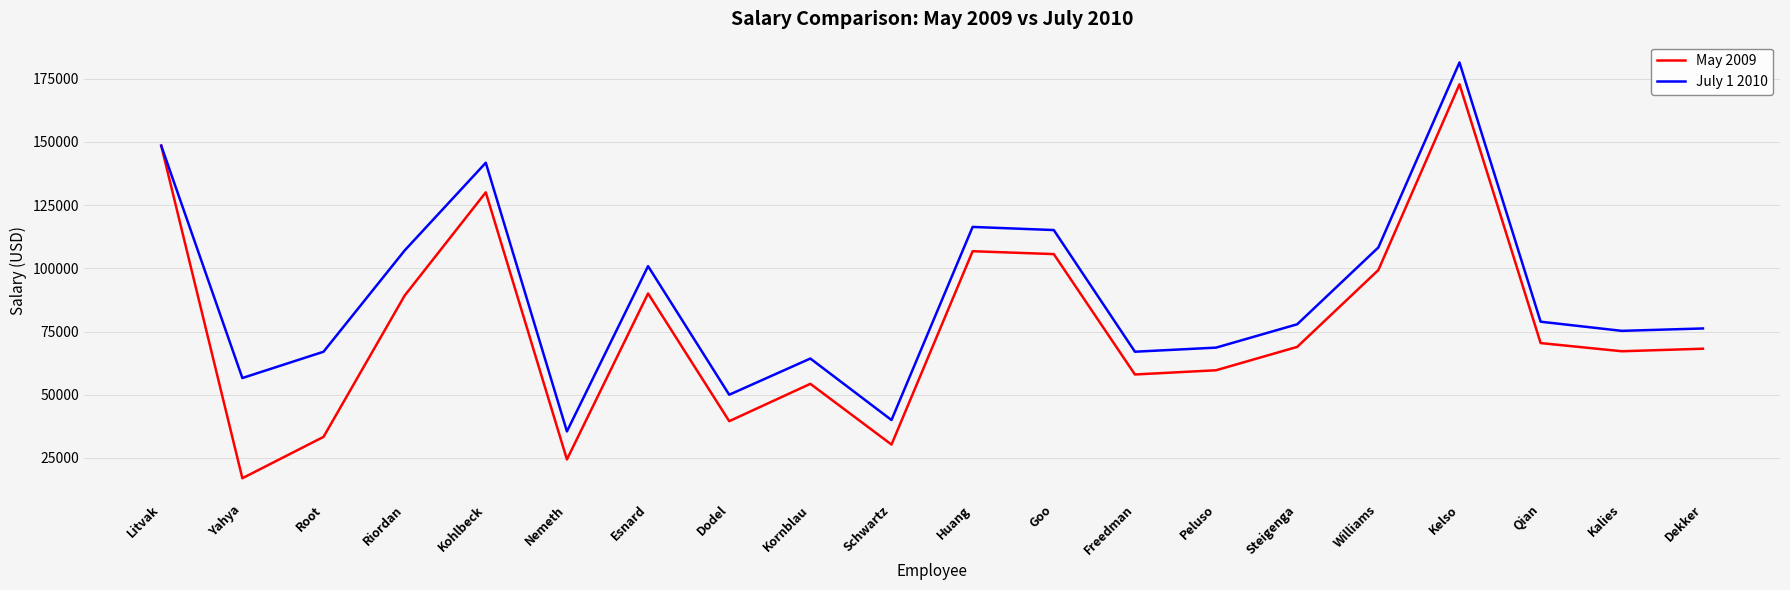

Rank the series by their average value, from highest to lowest.

July 1 2010, May 2009